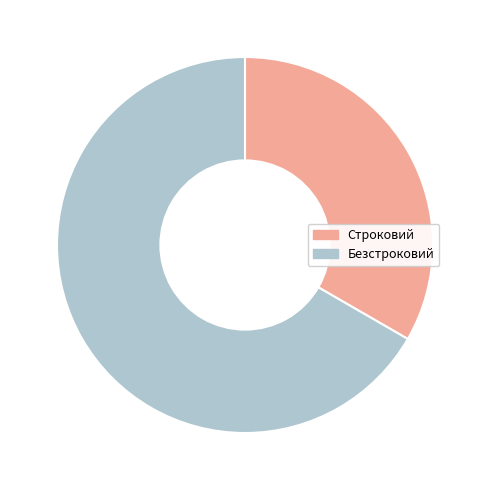

Between Строковий and Безстроковий, which is larger?

Безстроковий